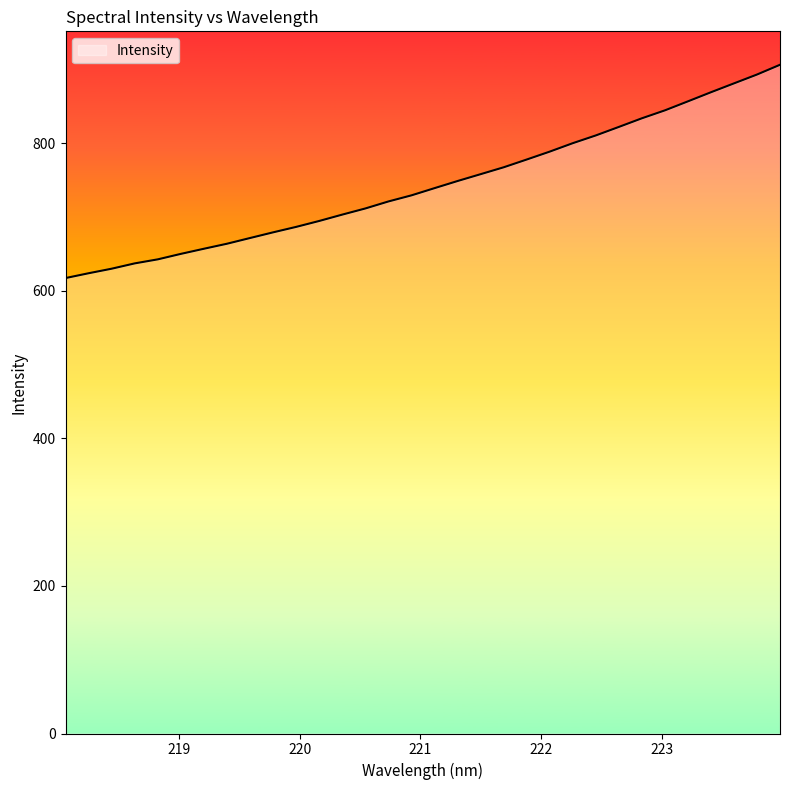

What is the difference between the second highest and minimum values?

275.9